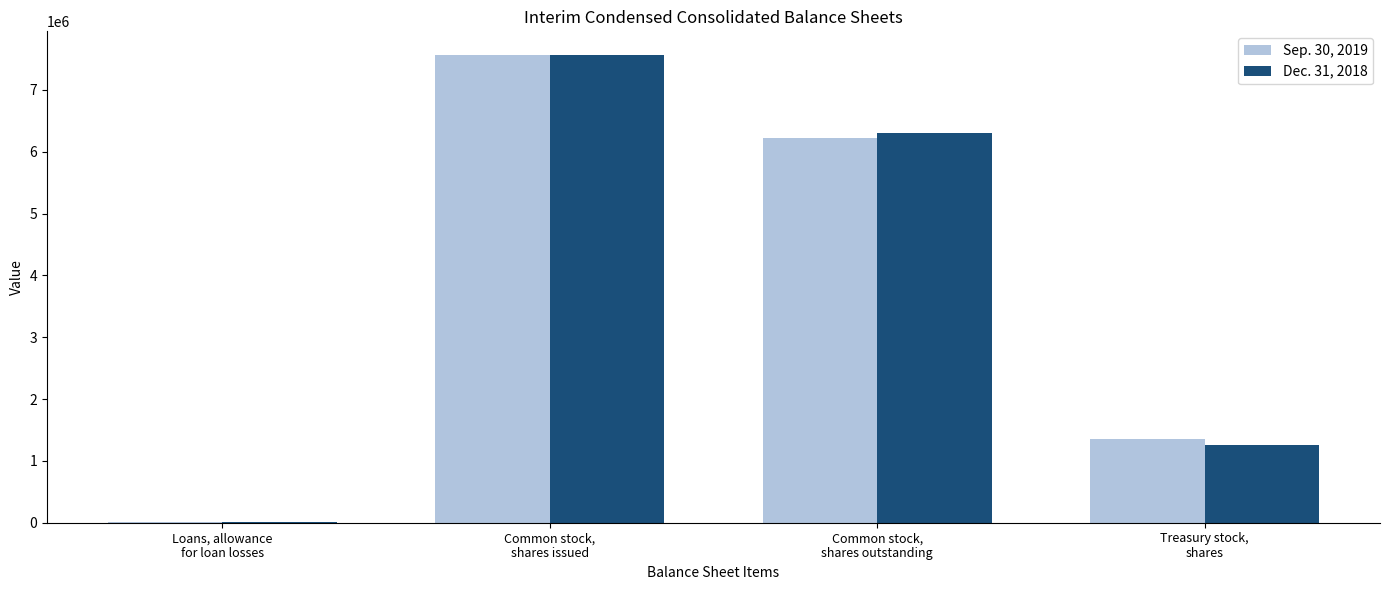

How many groups of bars are there?

4